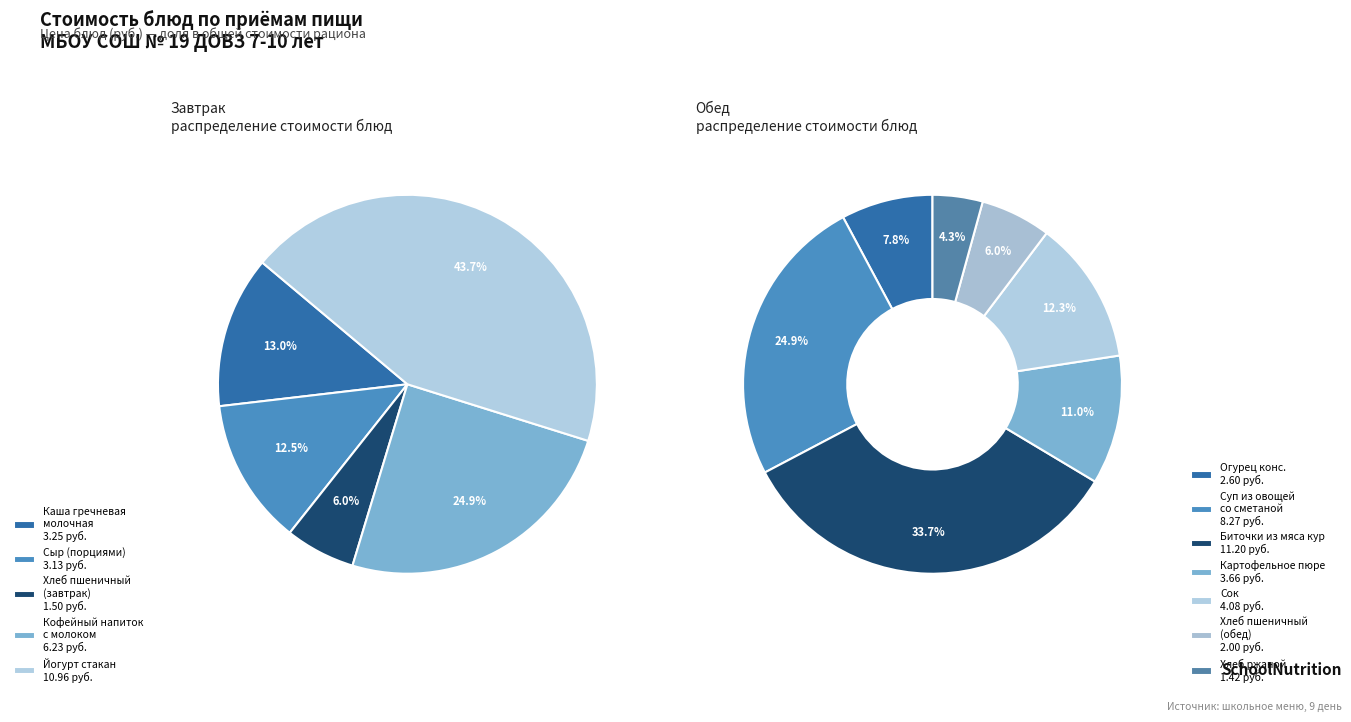

How many segments does this pie chart have?

12